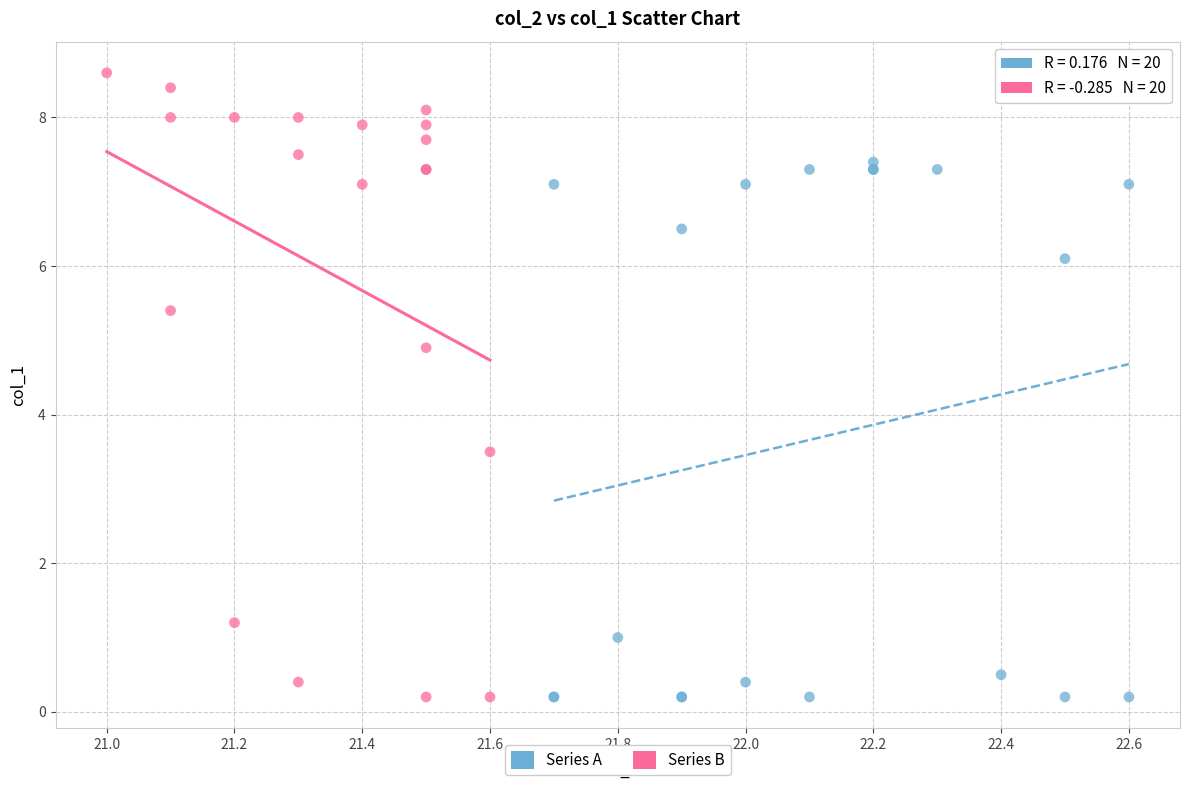

Which series contains the highest Y value?

Series B